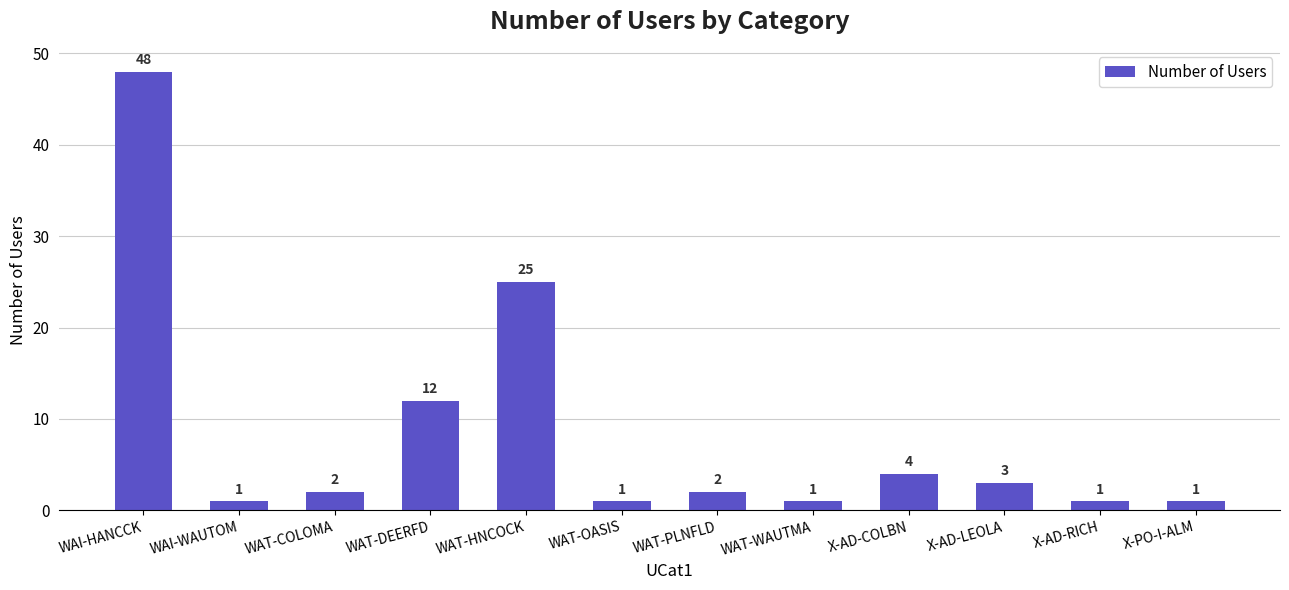

How many values are below 2?

5